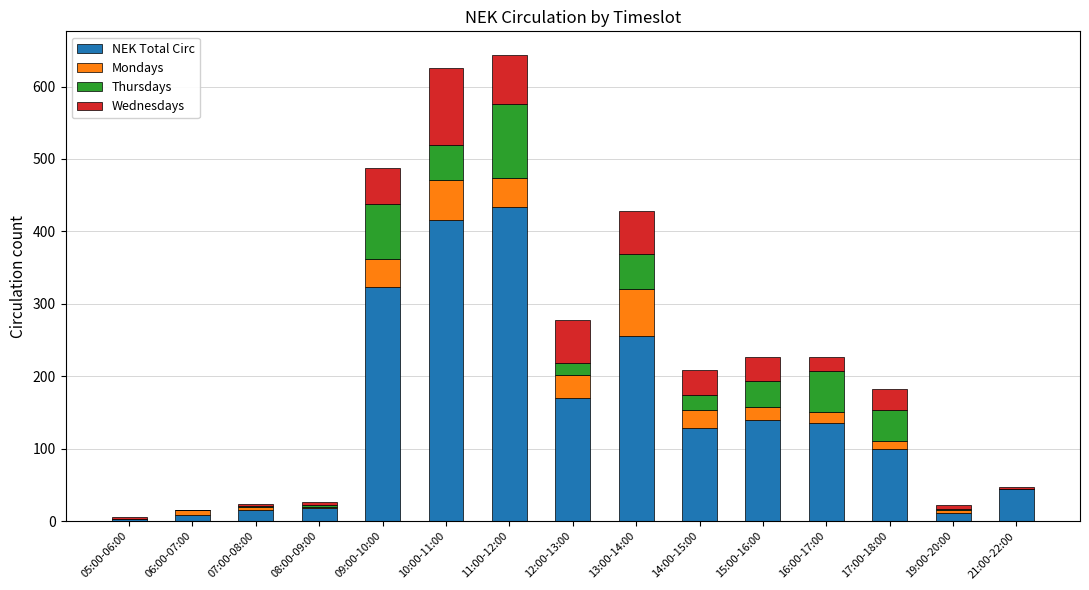

What is the highest value of the NEK Total Circ series?

433